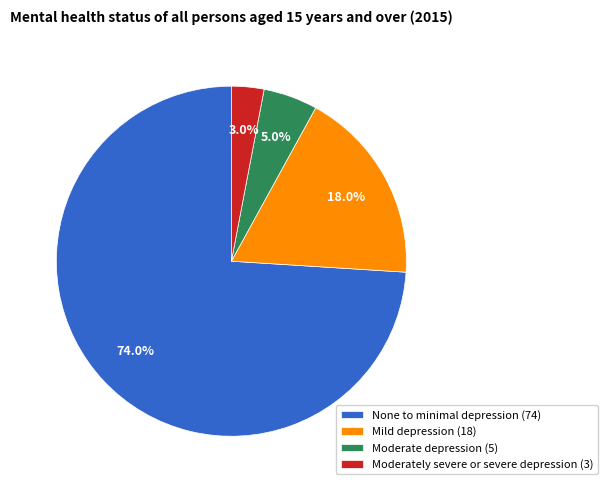

What is the ratio of the value at None to minimal depression (74) to the value at Moderately severe or severe depression (3)?

24.7